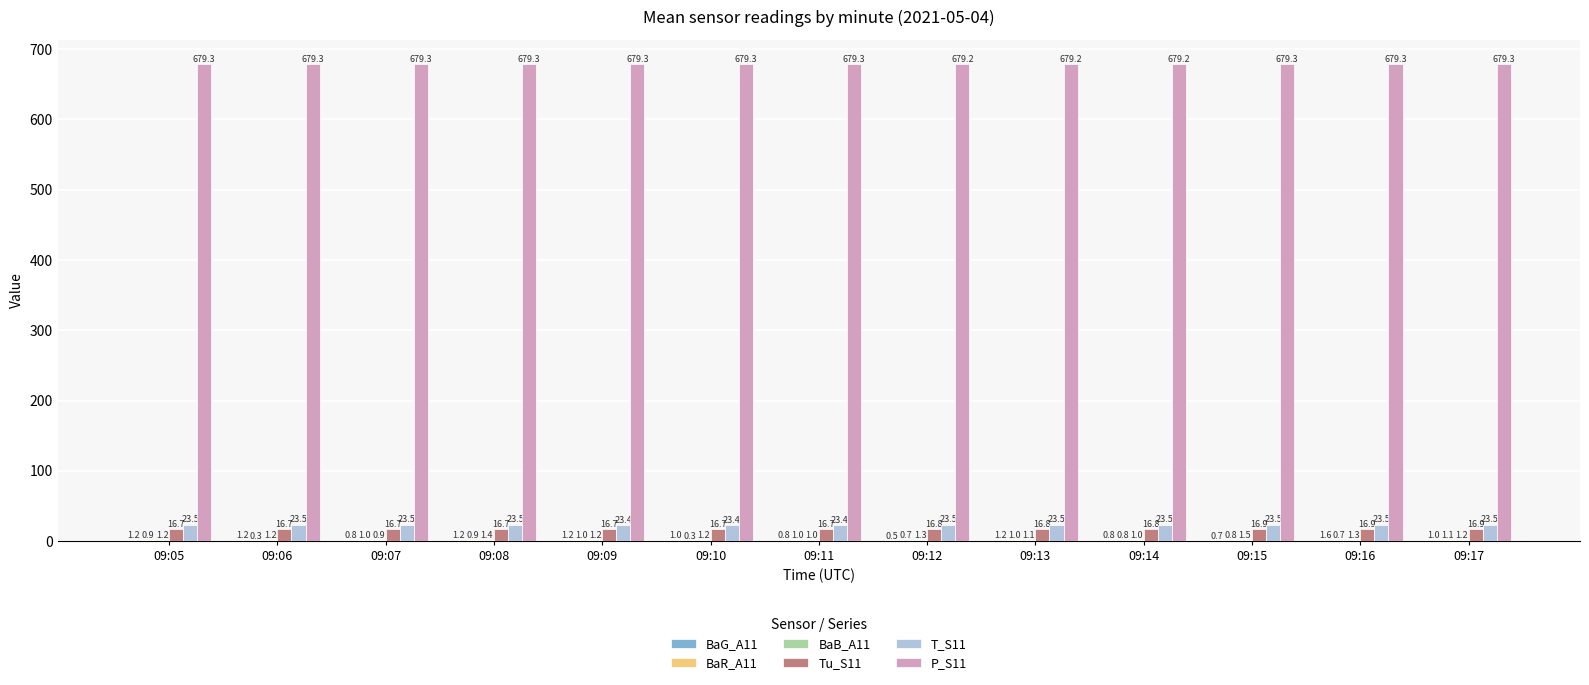

How many series are shown in this chart?

6